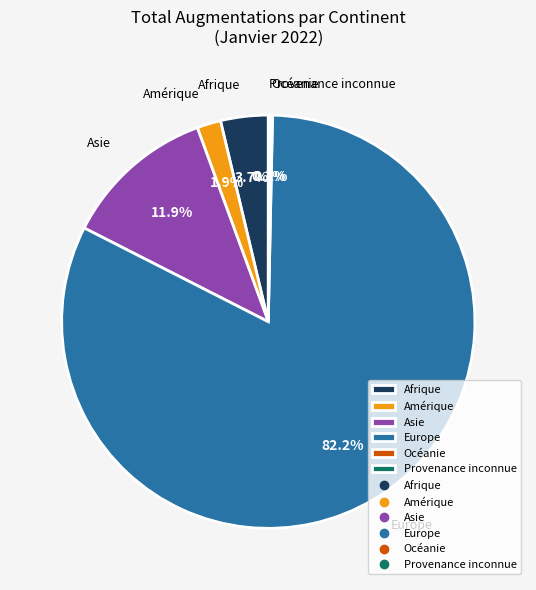

Does any single category account for the majority?

Yes